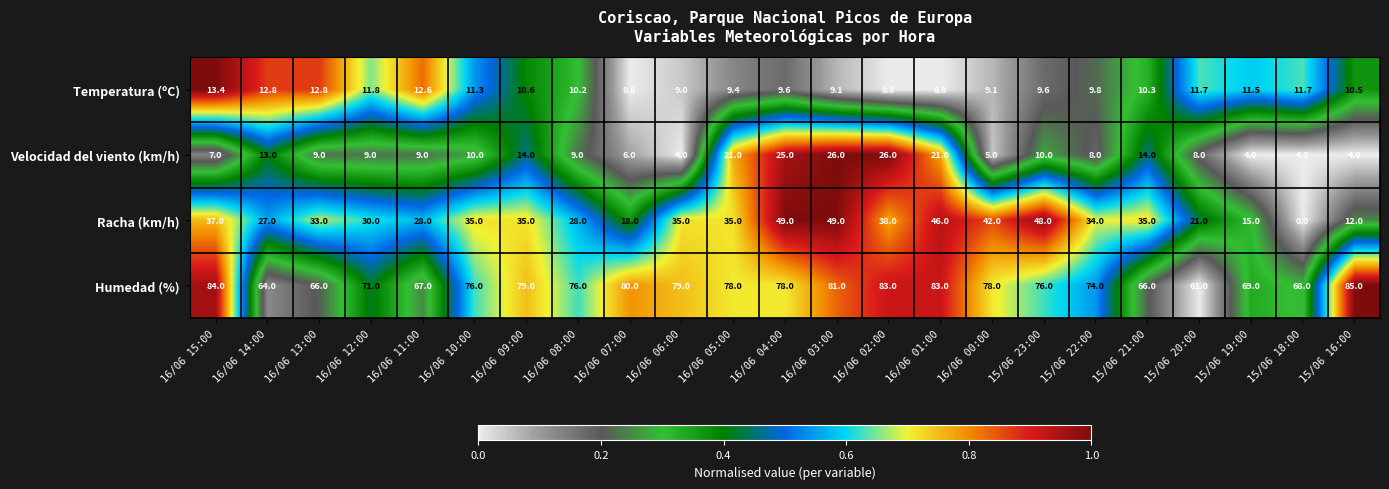

How many distinct data groups are displayed?

4